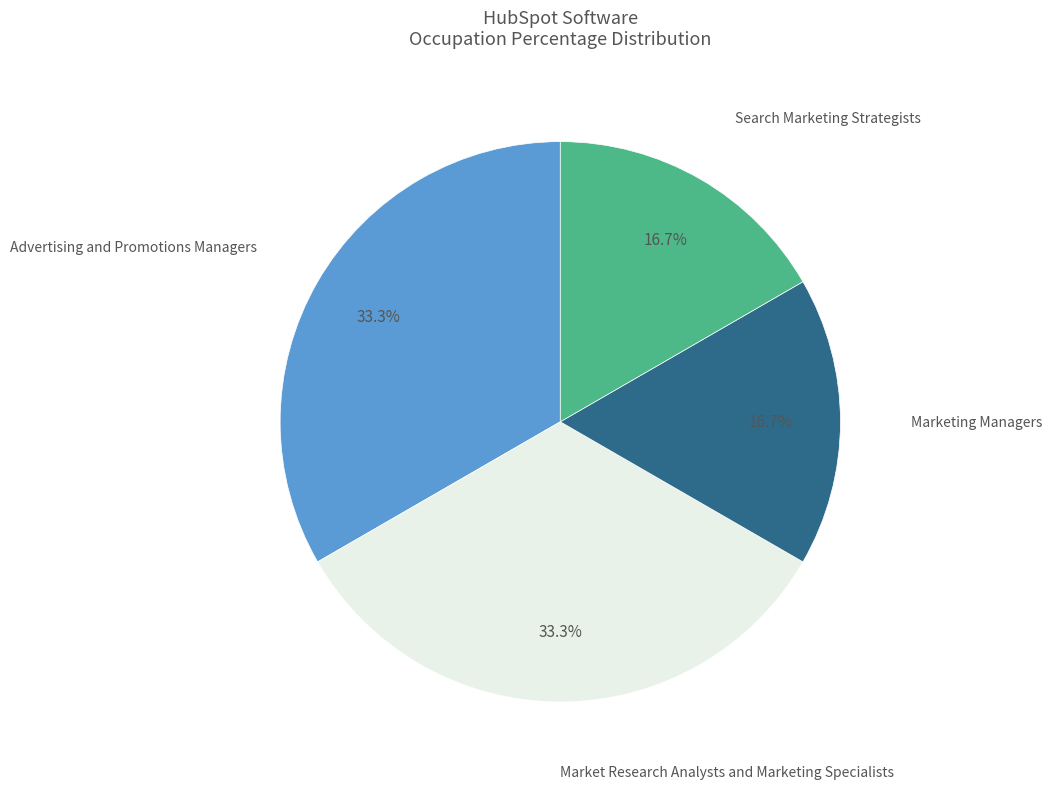

Is there a majority slice in this chart?

No